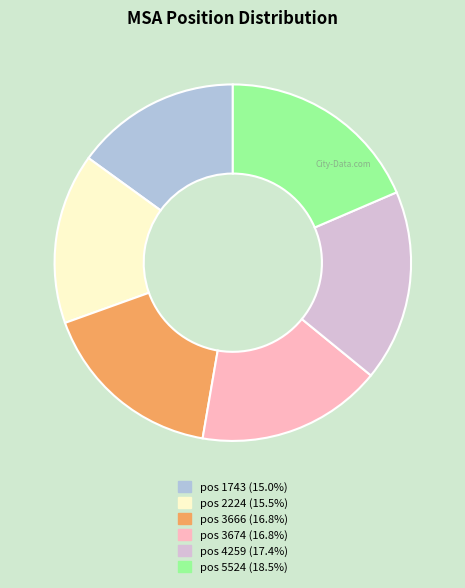

Is there any slice that represents more than half of the pie?

No